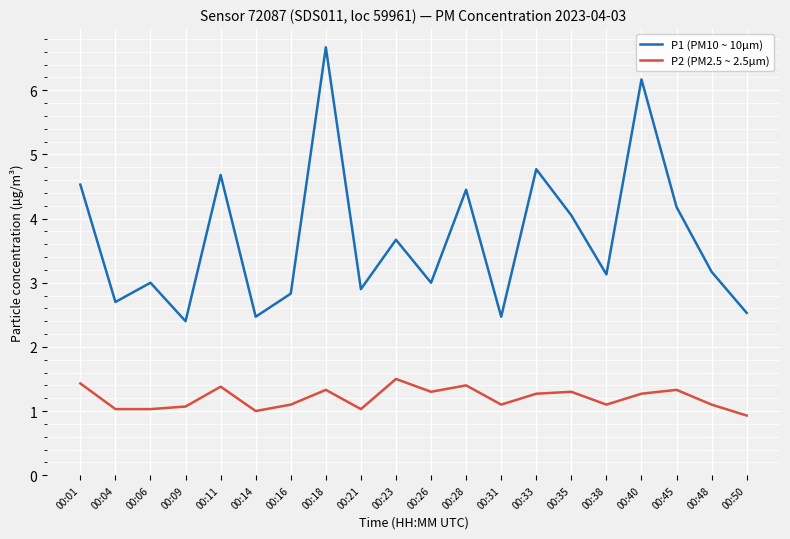

True or false: P2 (PM2.5 ~ 2.5µm) and P1 (PM10 ~ 10µm) cross at least once.

False